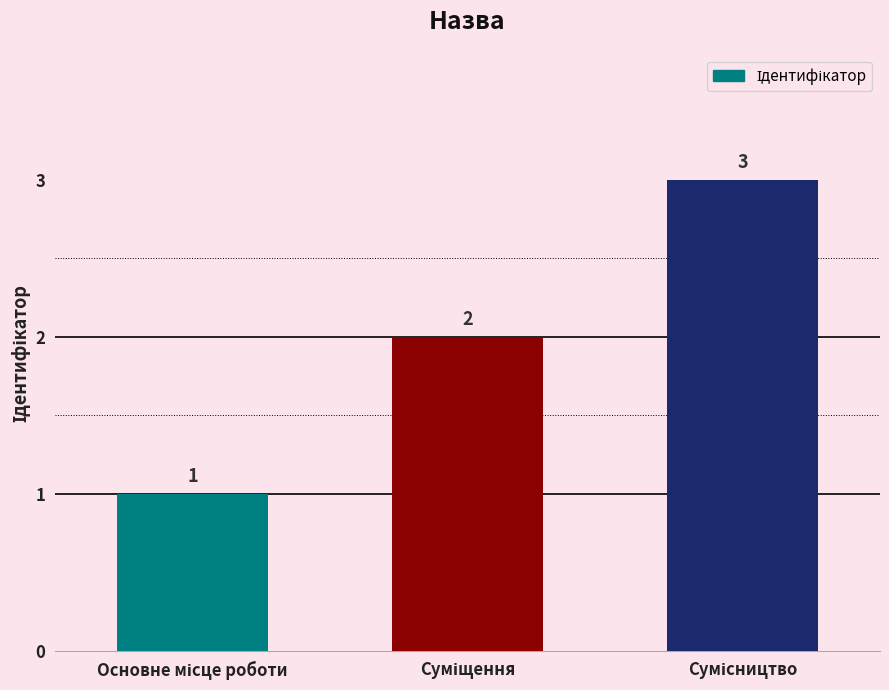

How many categories are shown in the chart?

3